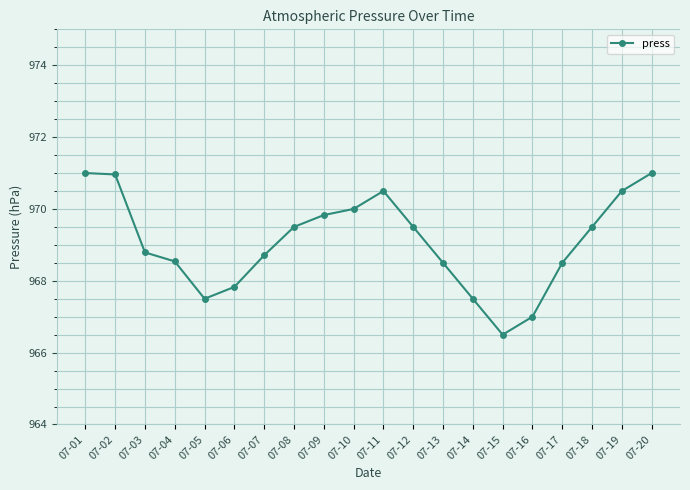

What is the change in value from 07-02 to 07-05?

-3.5